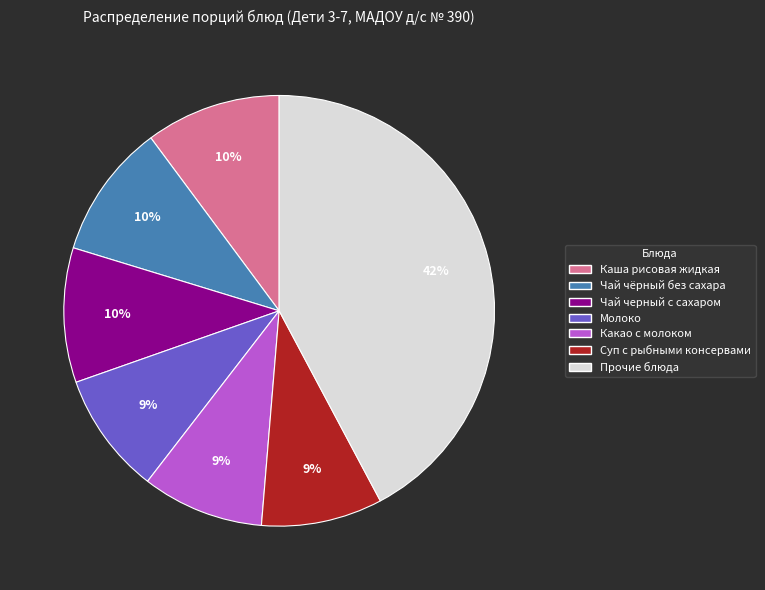

How many segments does this pie chart have?

7